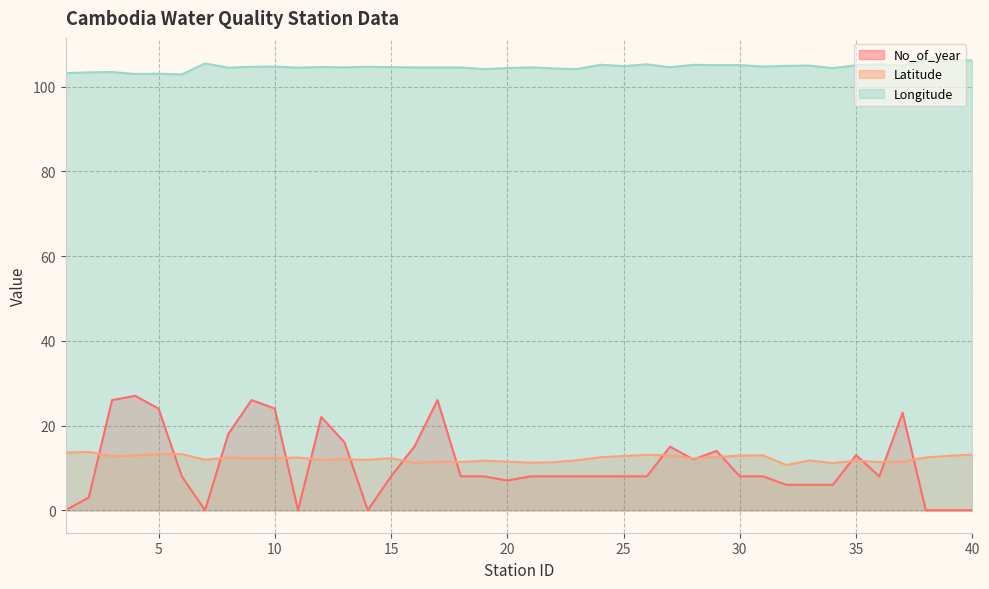

What is the difference between the highest and lowest values at 2?

100.4